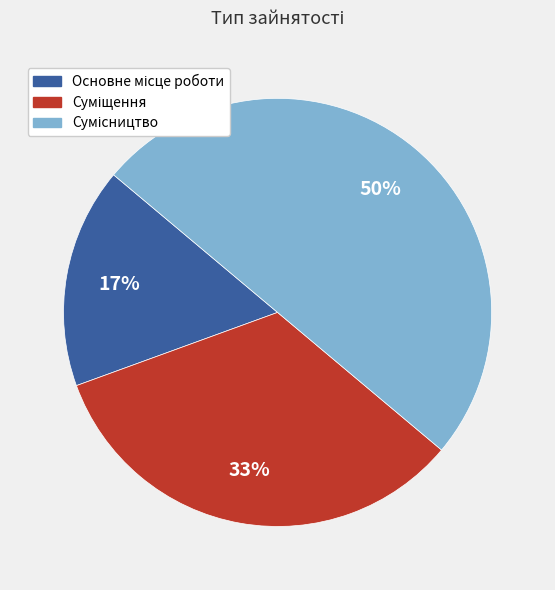

To the nearest percent, what is the average slice percentage?

33%